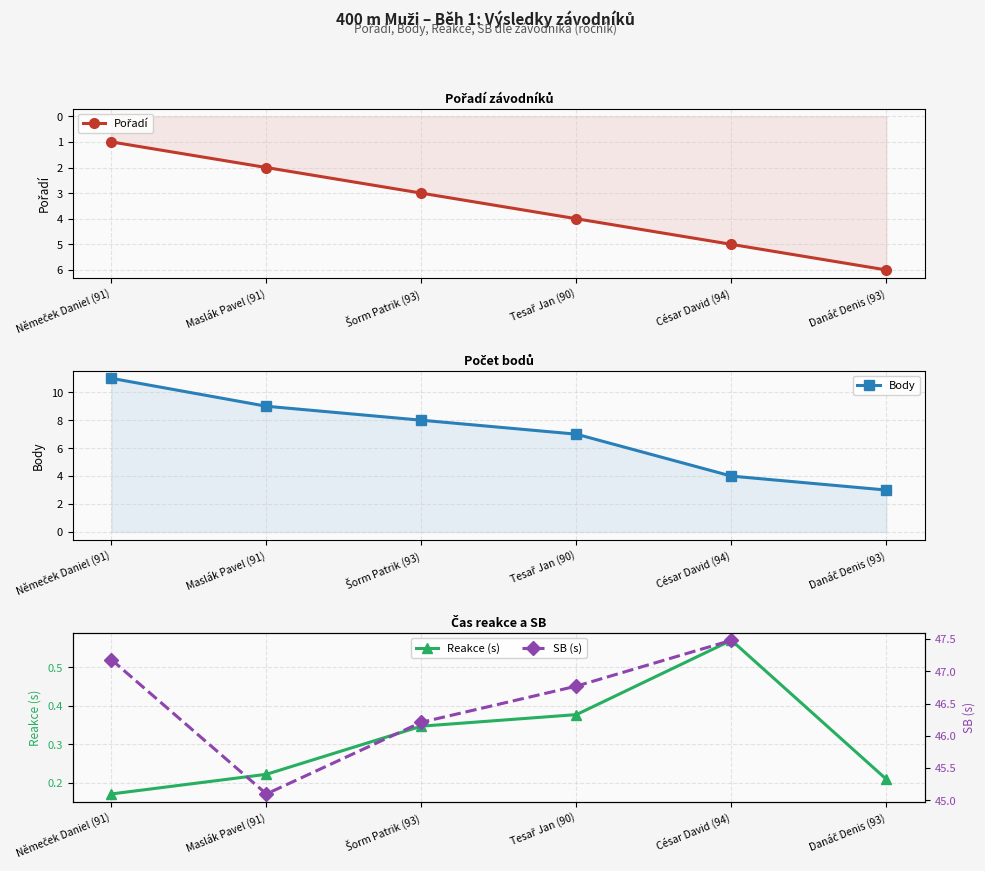

List the series in order of their overall mean, lowest first.

Reakce (s), Pořadí, Body, SB (s)